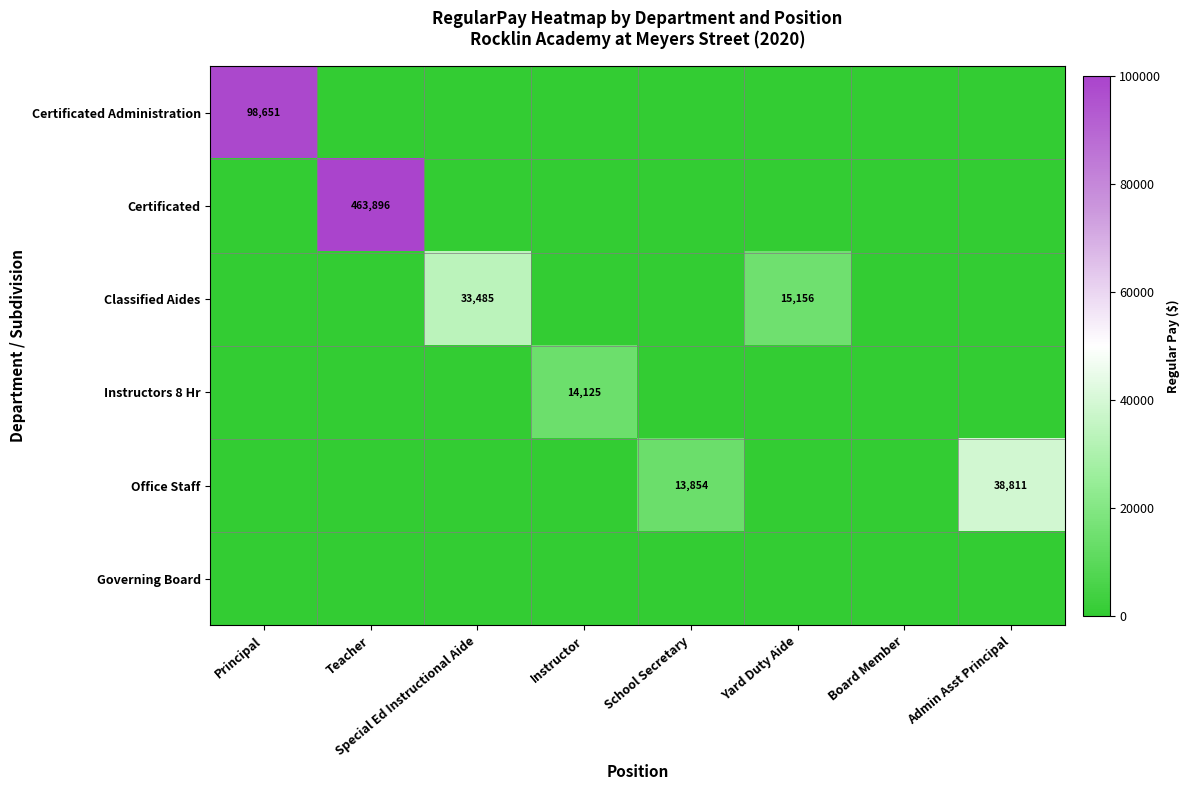

True or false: Classified Aides has a value of 21143 at Yard Duty Aide.

False